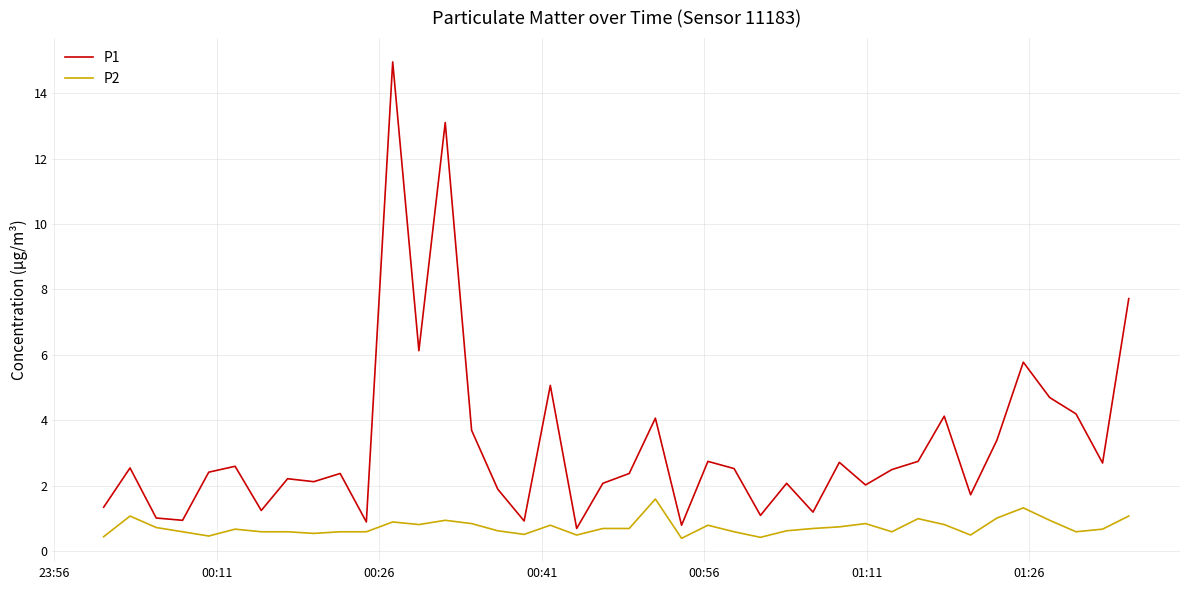

What is the minimum value shown in the chart?

0.4